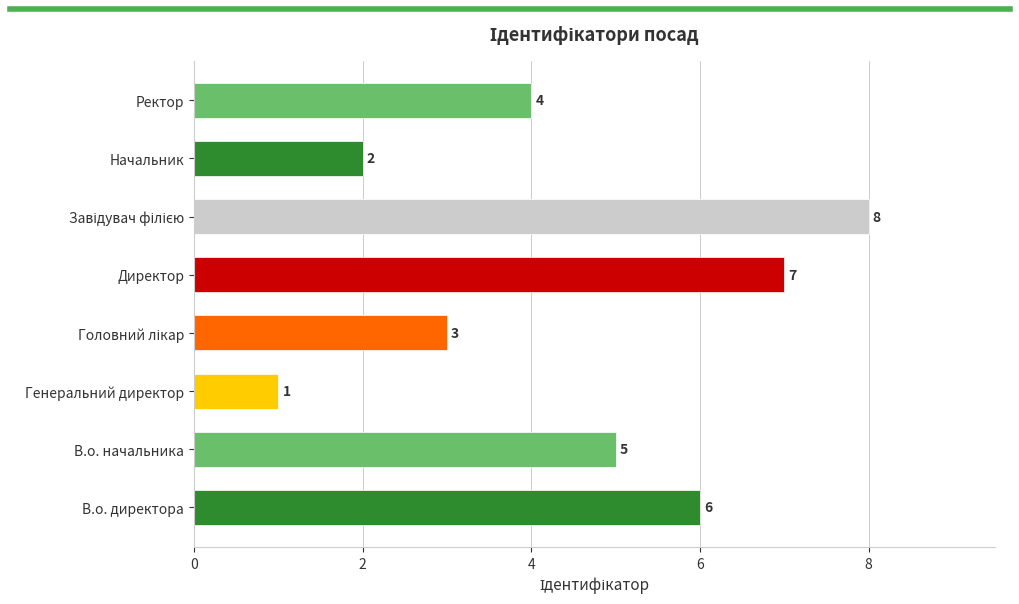

What value does the data have at В.о. начальника?

5